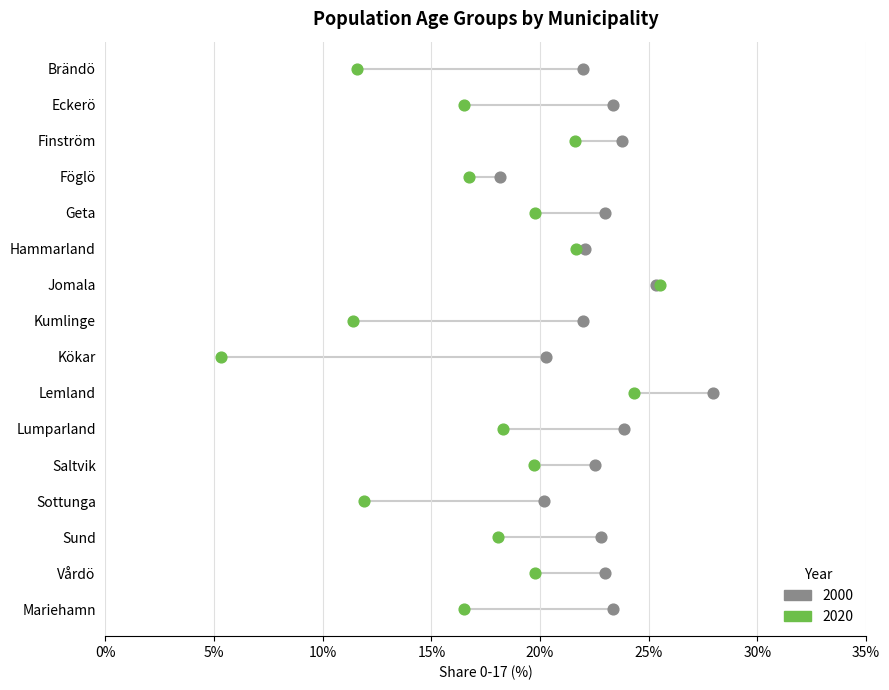

What are all the series names shown in the legend?

2000, 2020